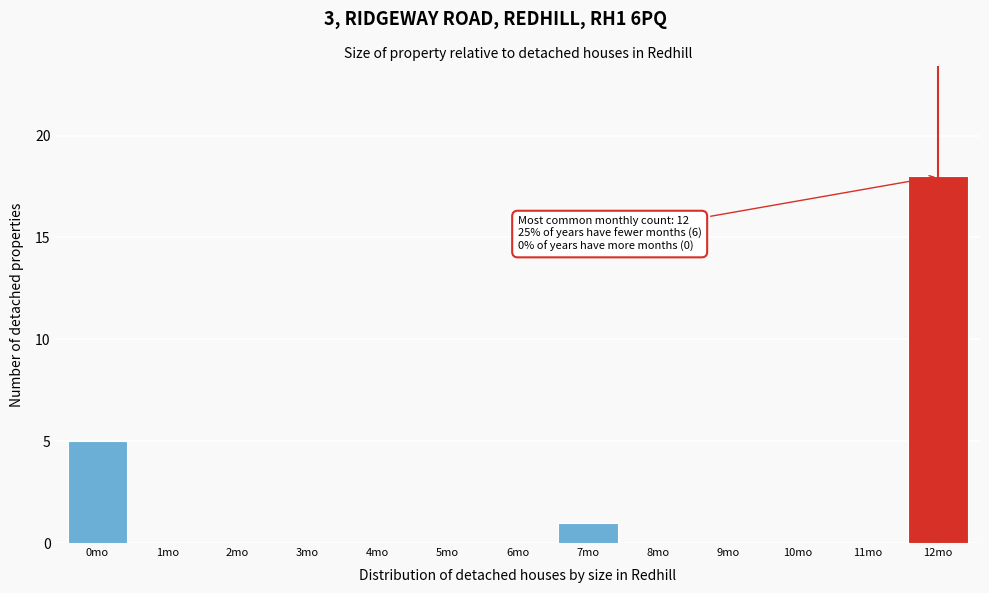

Reading left to right, list all the values displayed in this chart.

0mo=5	1mo=0	2mo=0	3mo=0	4mo=0	5mo=0	6mo=0	7mo=1	8mo=0	9mo=0	10mo=0	11mo=0	12mo=18